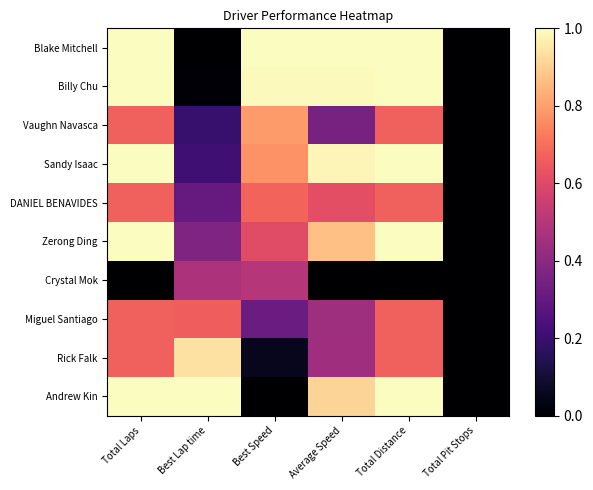

Which category has the lowest value across all series?

Best Lap time